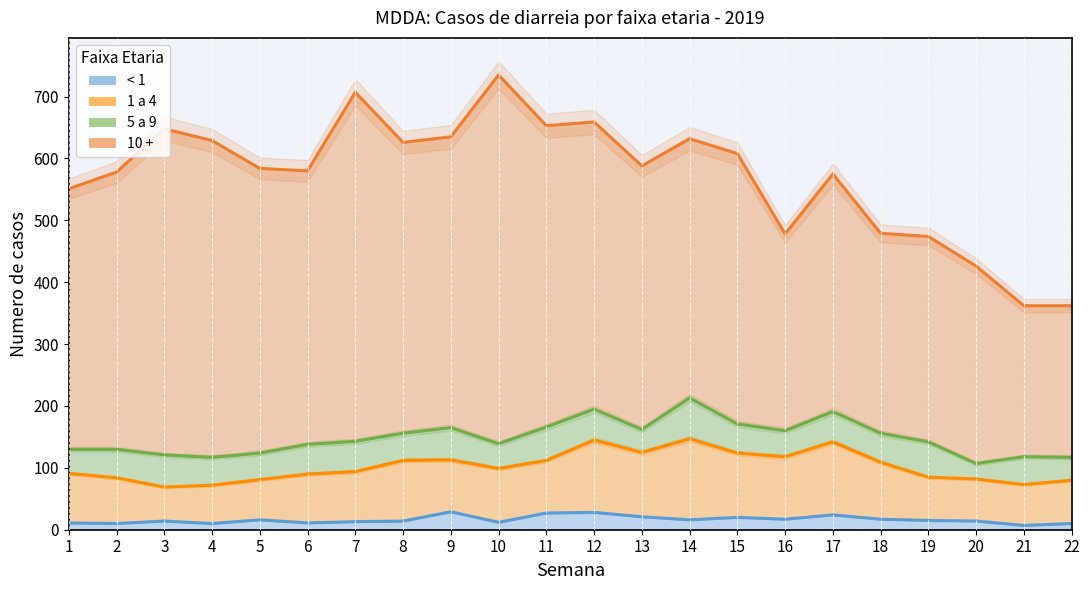

What is the difference between the < 1 values at 16 and 21?

10